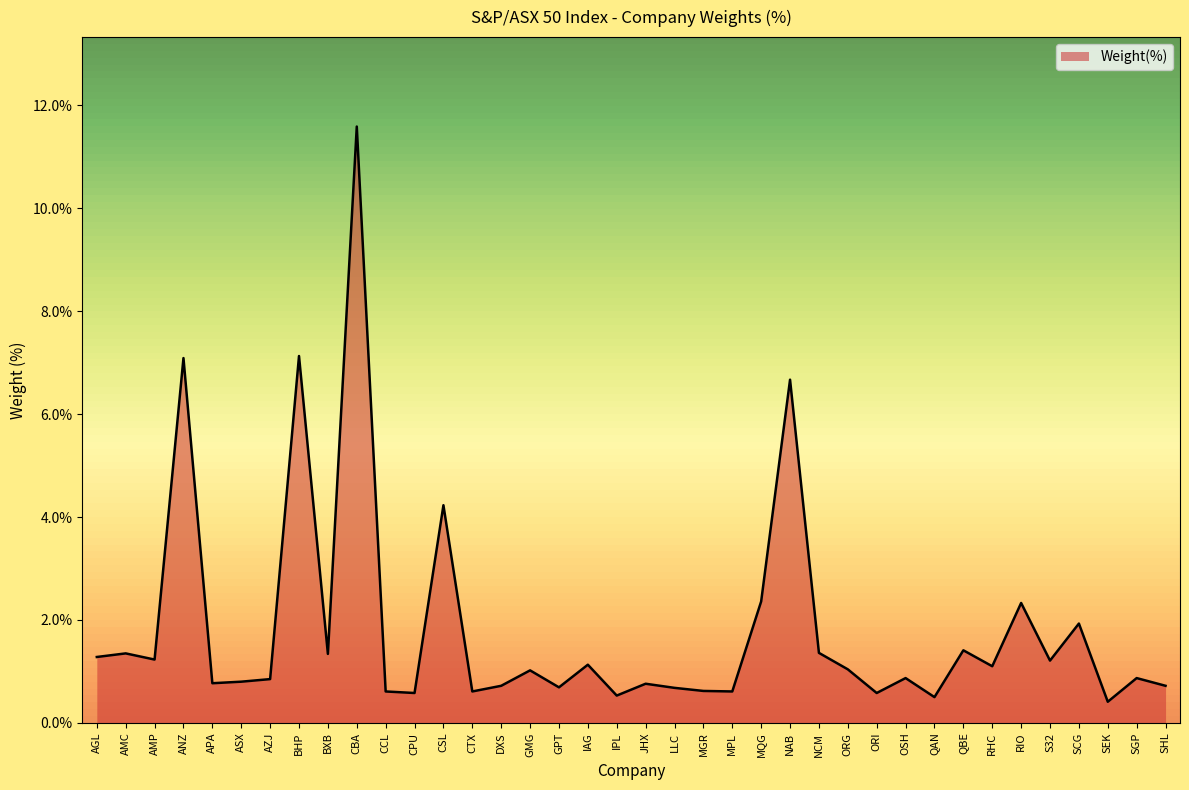

Which has a higher value, BHP or IAG?

BHP